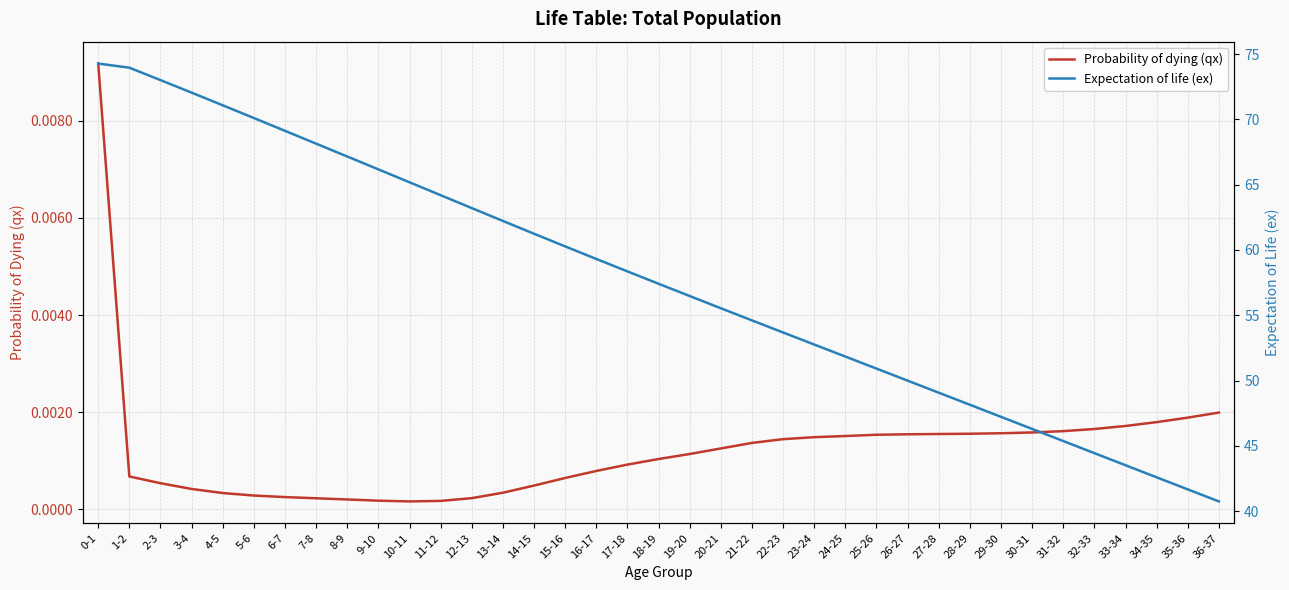

What is the label of the 16th point from the left?

15-16